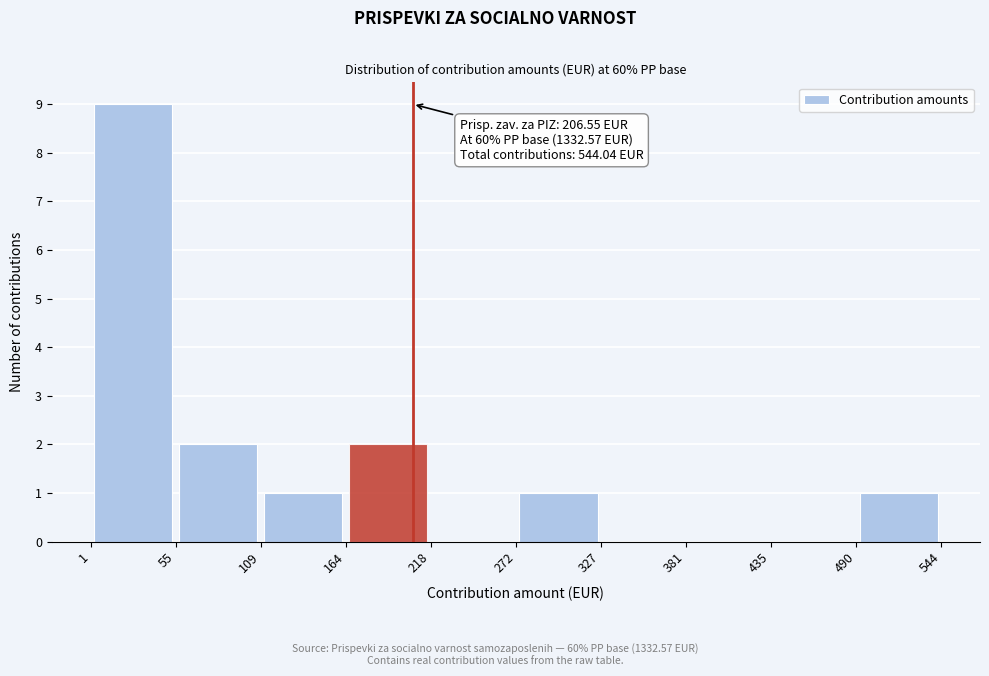

Which range on the x-axis has the tallest bar?

1 to 55